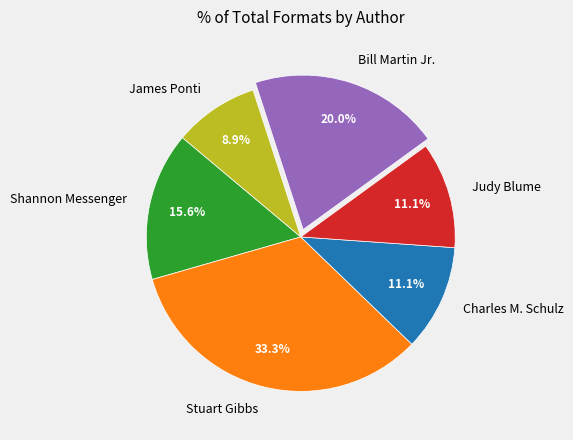

To the nearest percent, what is the difference between the Judy Blume and Shannon Messenger slice percentages?

4%